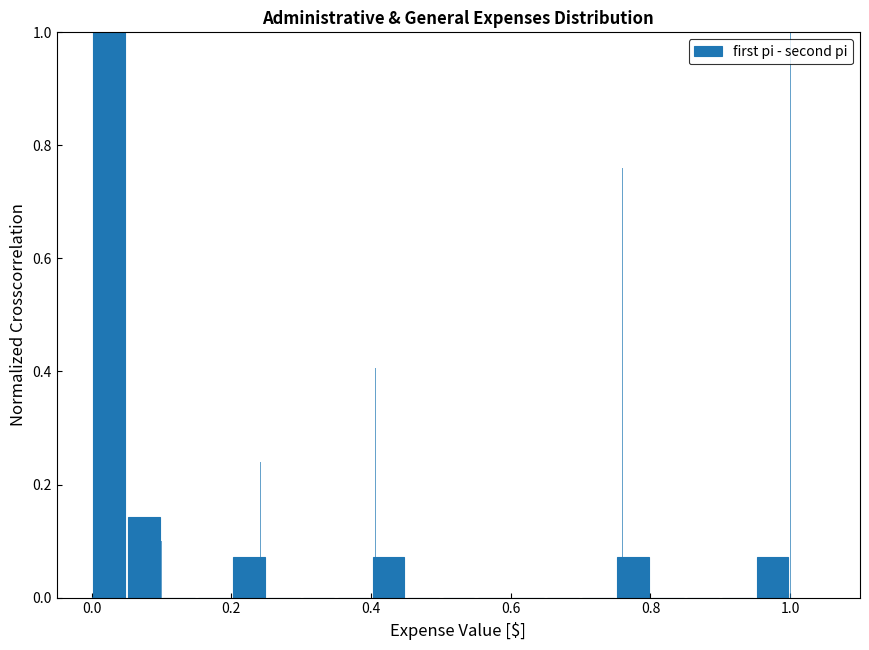

Around what value on the x-axis is the tallest bar? Give the approximate position of its centre, as read against the axis.

0.02